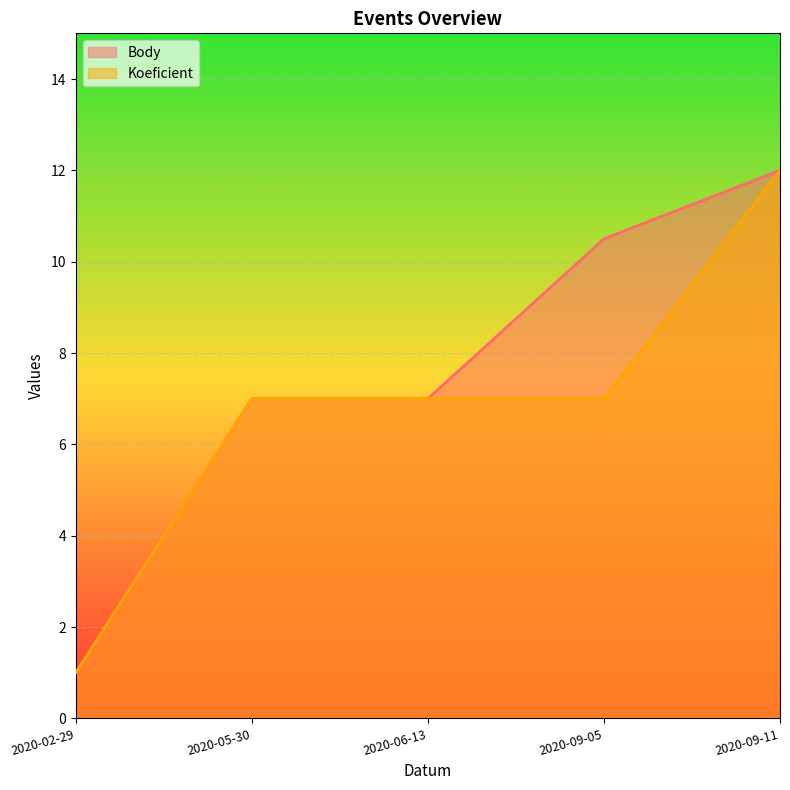

Between 2020-05-30 and 2020-09-11, which is larger?

2020-09-11